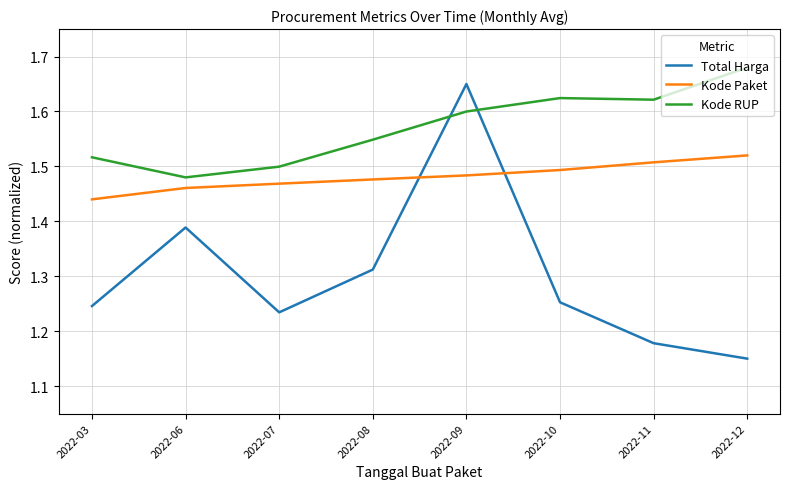

At 2022-10, list the series in order from largest to smallest.

Kode RUP, Kode Paket, Total Harga